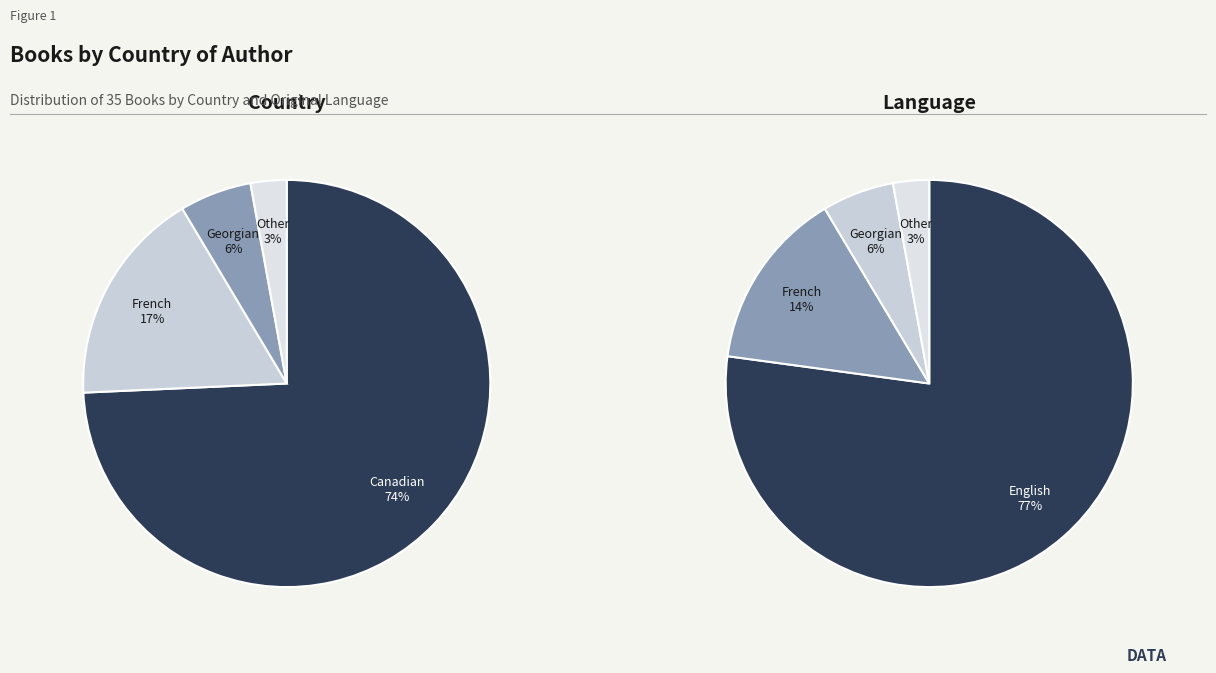

Which slice is the largest?

Canadian